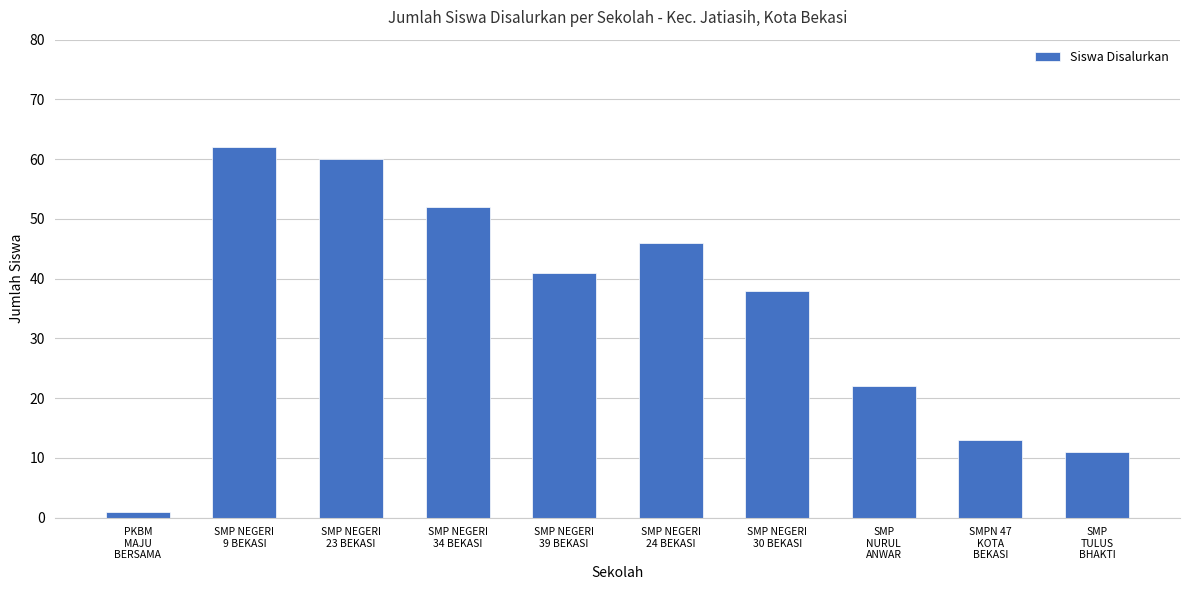

At which label is the value closest to 31?

SMP NEGERI
30 BEKASI